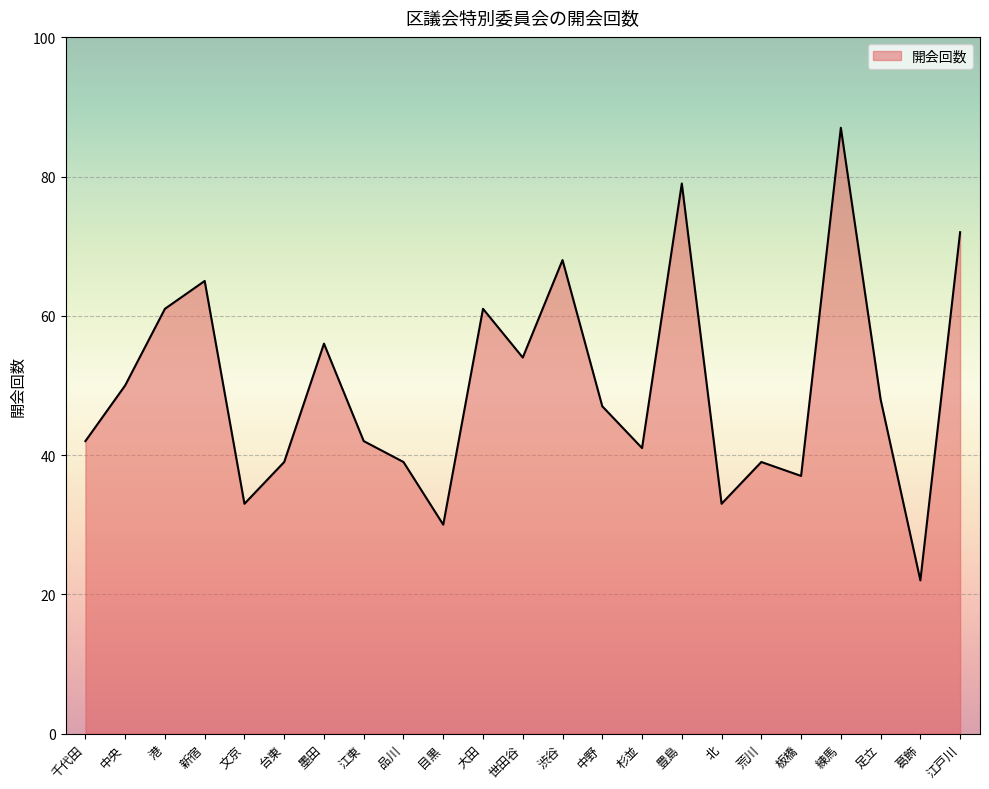

What position from the left is 港?

3